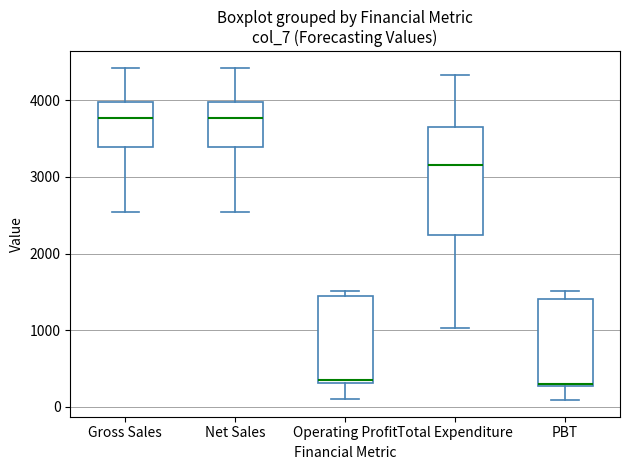

Where does the lower whisker of the box for Total Expenditure end on the y-axis? The values are not printed on the chart, so give them approximately, as read against the axis.

1000